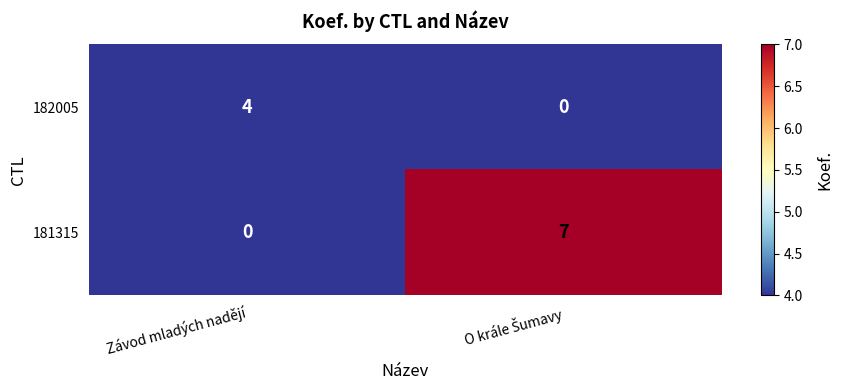

True or false: 182005 has a value of 4 at Závod mladých nadějí.

True